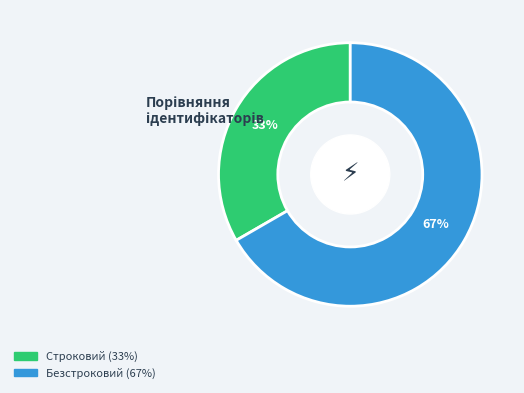

The Безстроковий slice represents 67% of the pie. True or false?

True